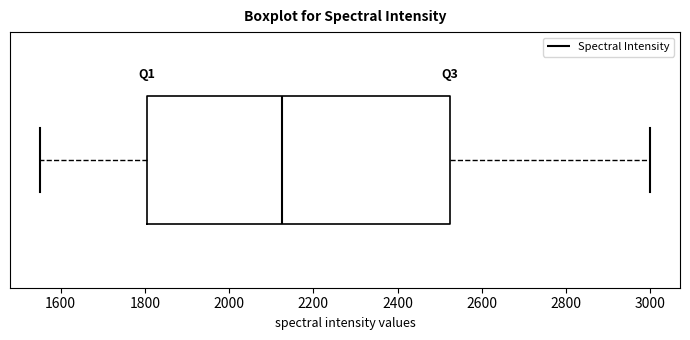

Read this box plot against the x-axis: the position of the median line, the range covered by the box, and the ends of both whiskers. The values are not printed on the chart, so give them approximately, as read against the axis.

median 2120, box 1800 to 2520, whiskers 1560 to 3000